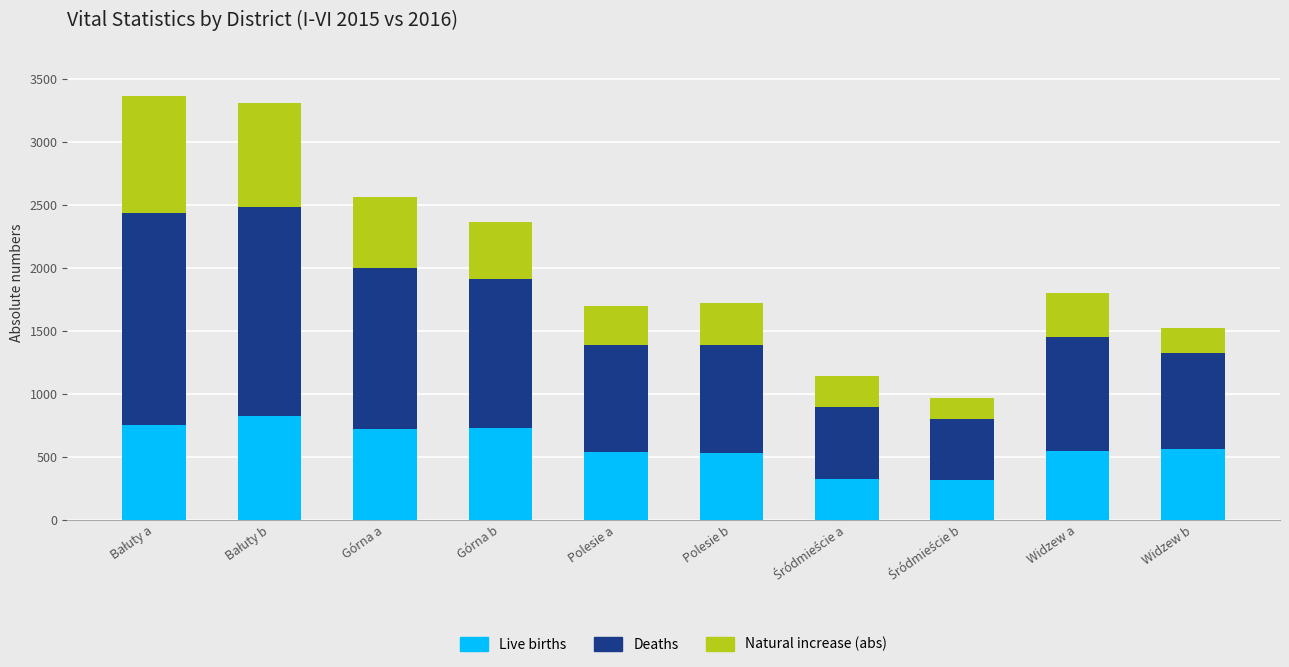

What is the total value across all series at Polesie a?

1696